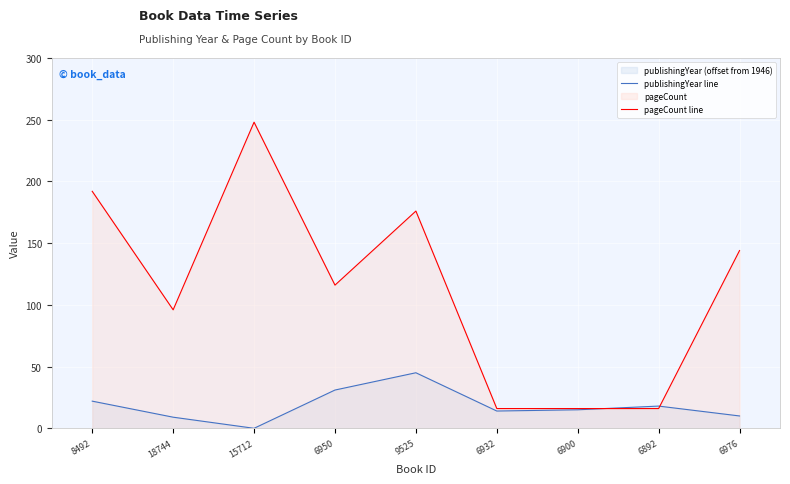

True or false: pageCount line has more than 1 points higher than both neighbors.

True